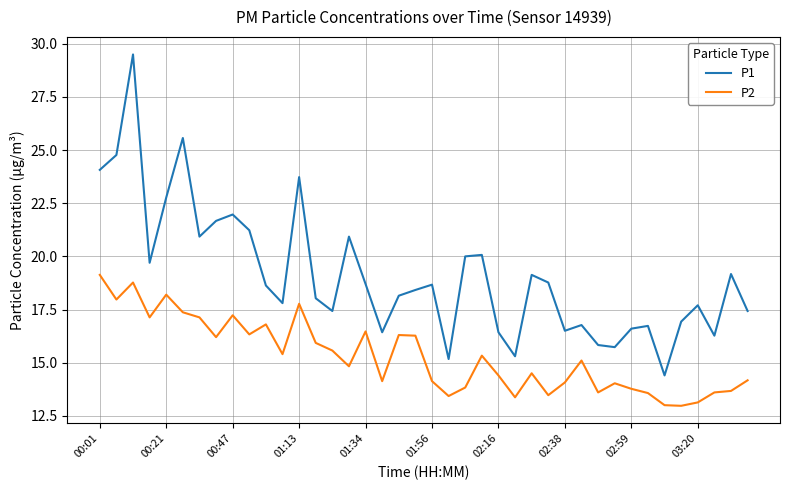

What is the difference between the second highest and minimum values in the P2 series?

5.8